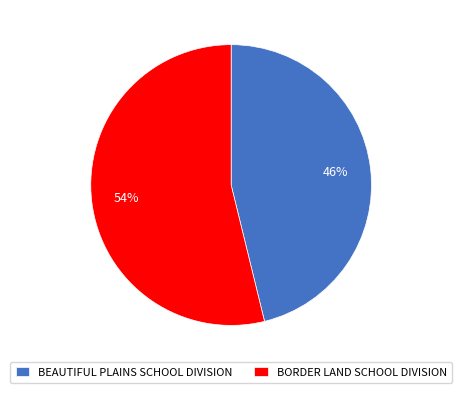

What is the majority slice?

BORDER LAND SCHOOL DIVISION